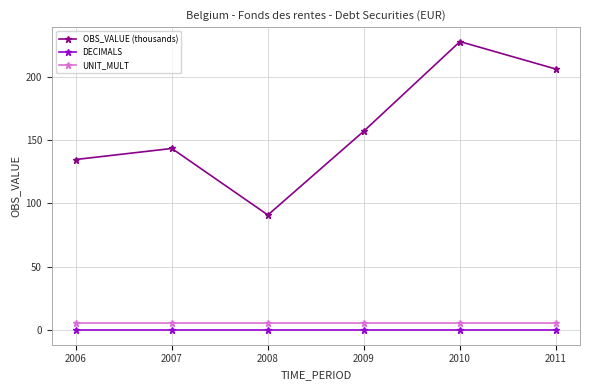

Between 2006 and 2011, which series saw the biggest shift?

OBS_VALUE (thousands)